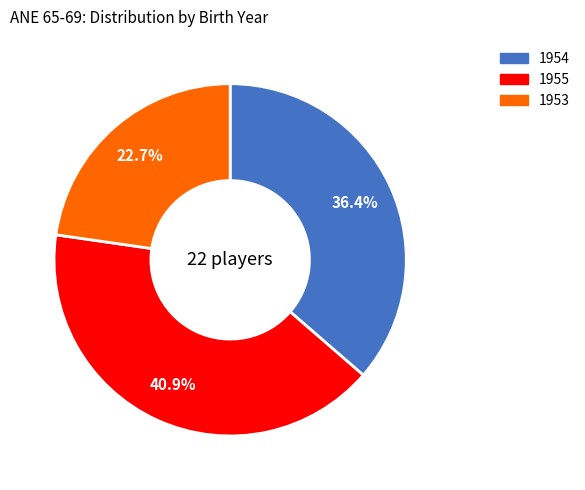

Does 1955 represent more than half of the total?

No